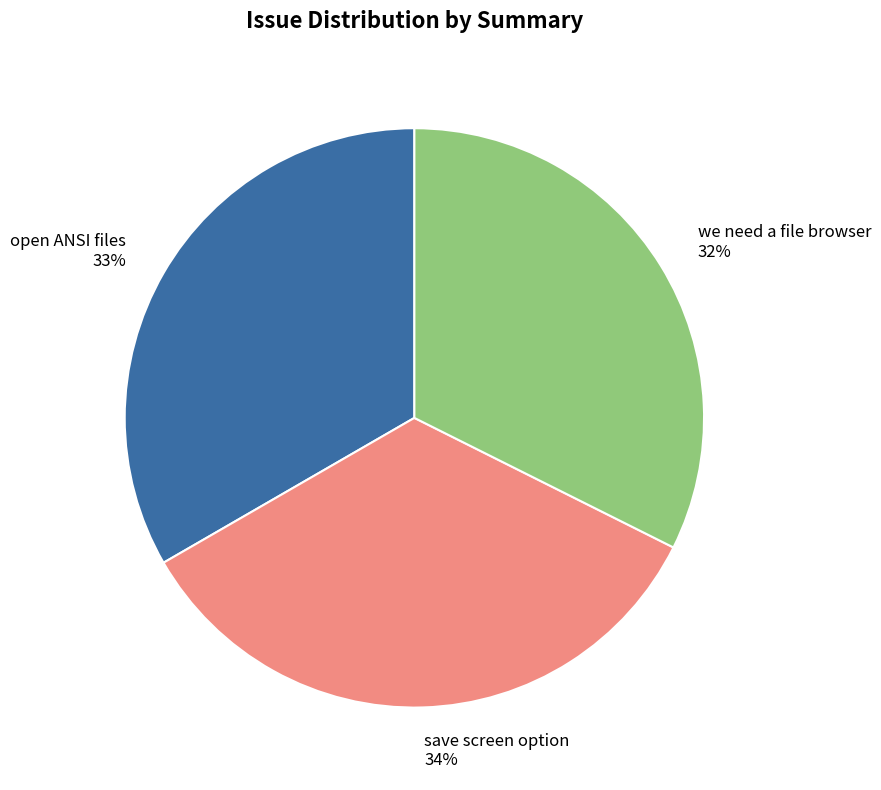

Is there a majority slice in this chart?

No